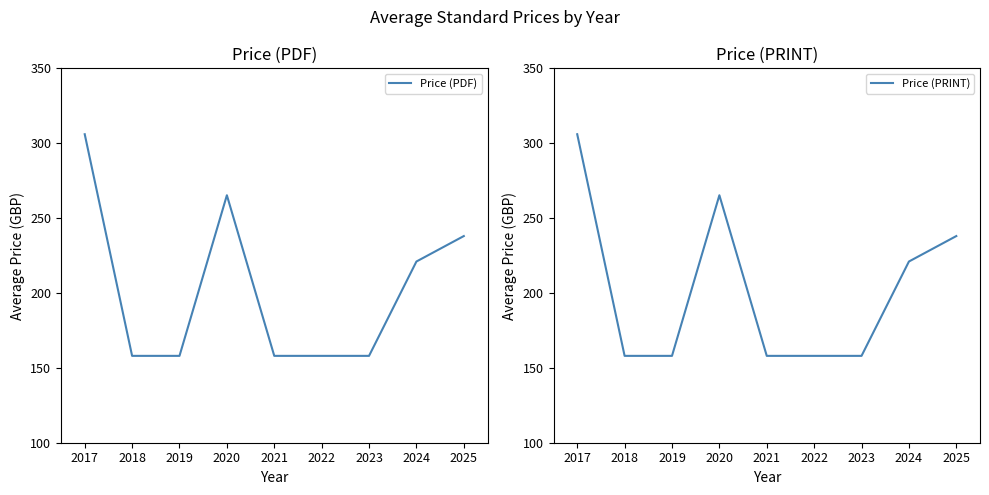

True or false: Price (PDF) has a value of 40.9 at 2021.

False